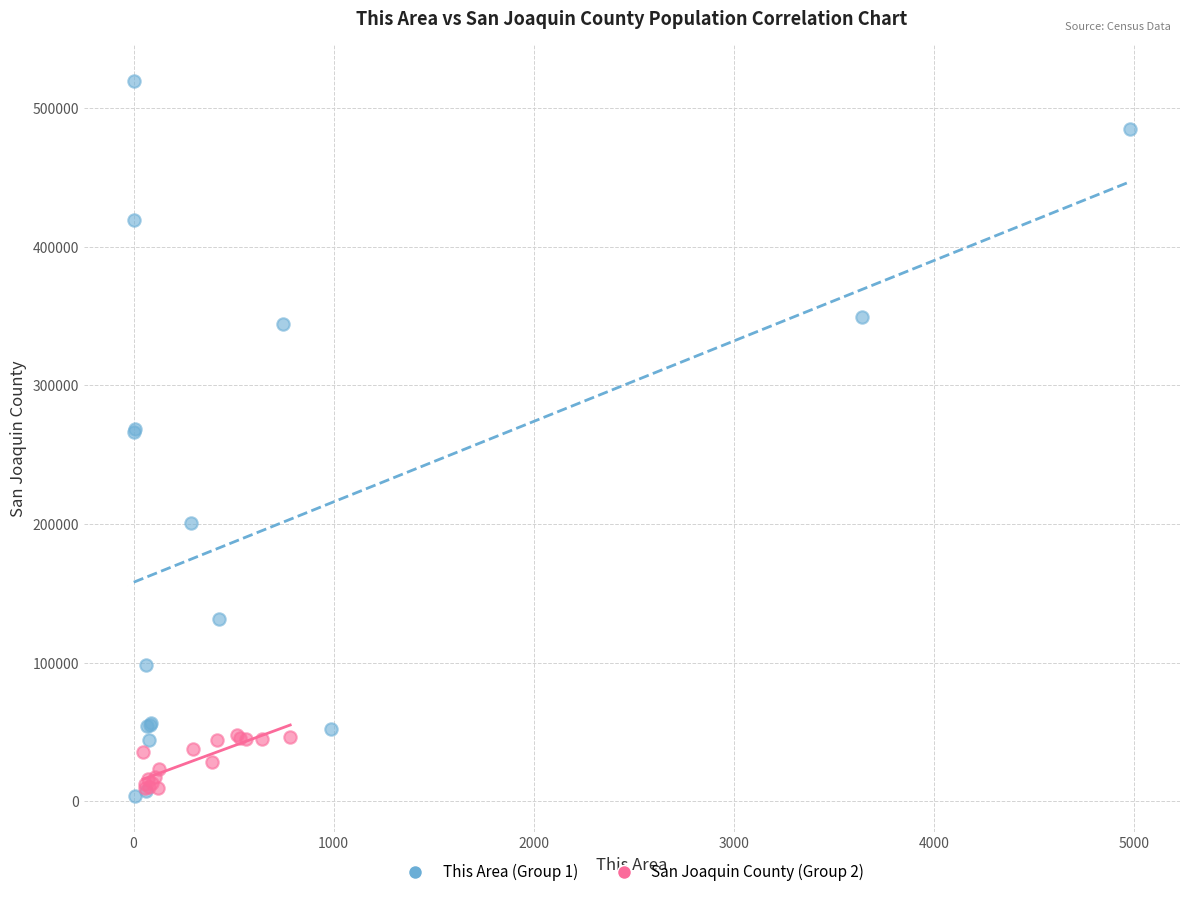

Which series has the widest spread of Y values?

This Area (Group 1)